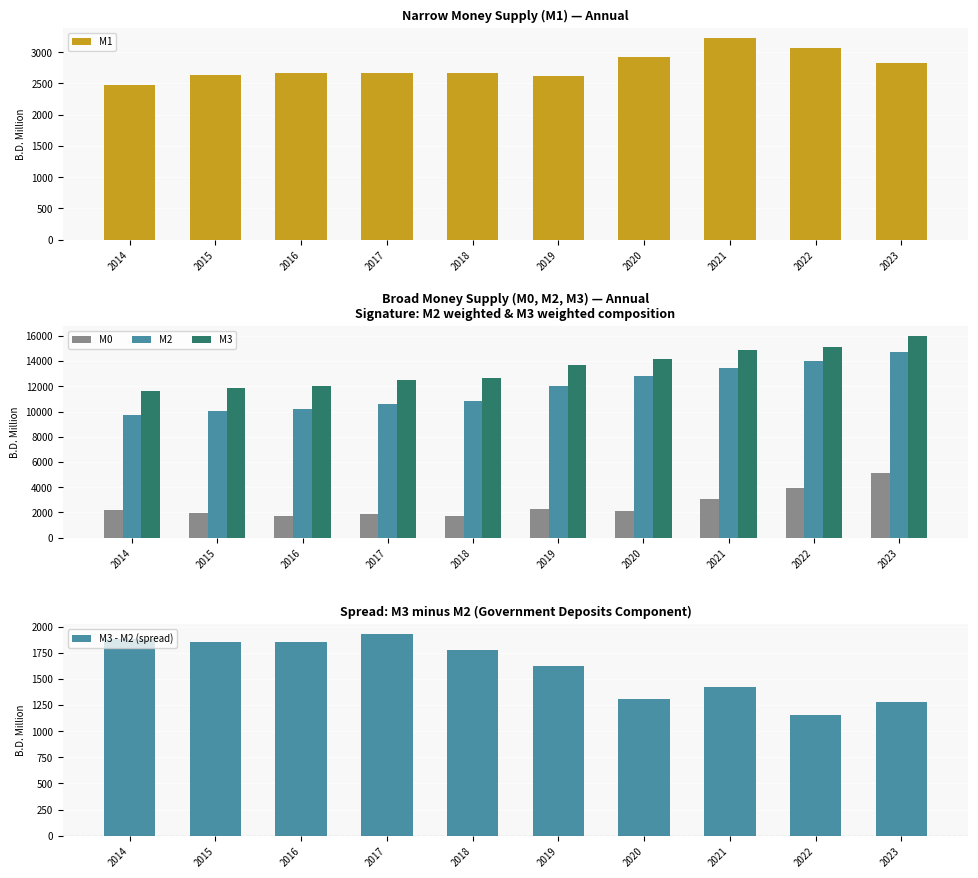

True or false: M3 - M2 (spread) has a value of 2452.1 at 2015.

False